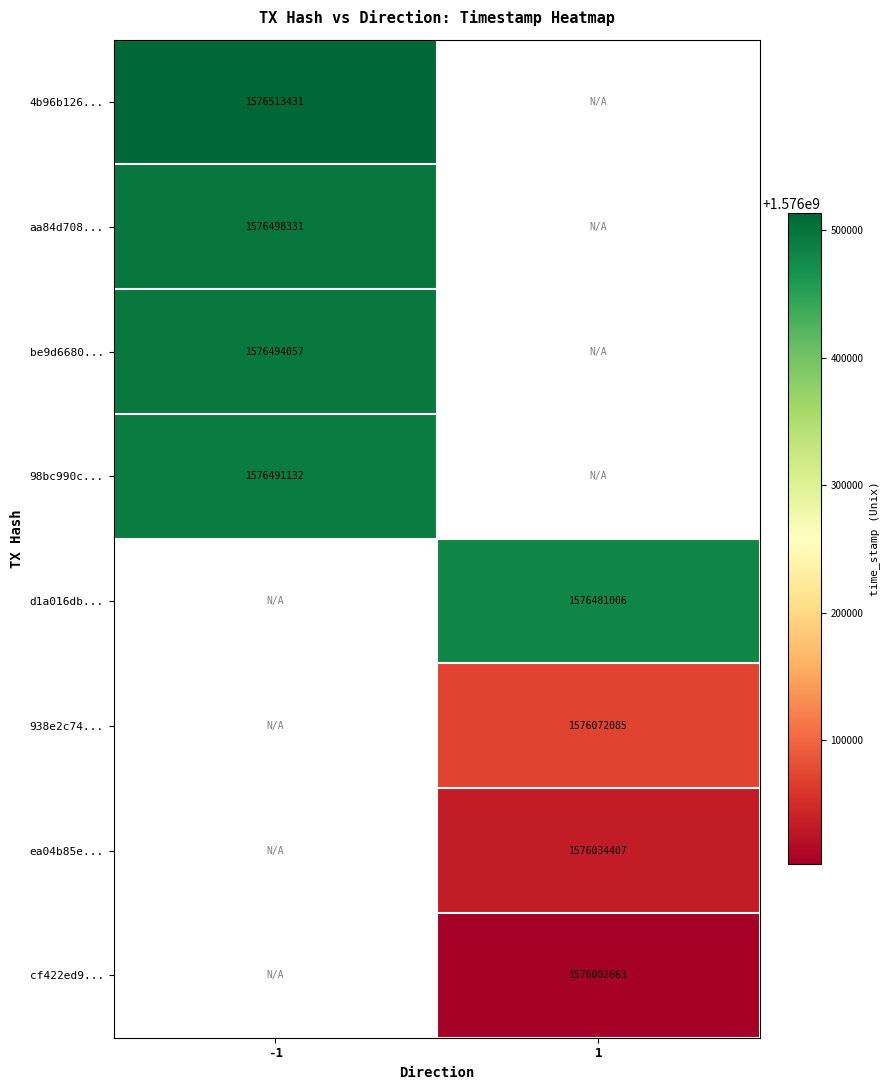

Is the value of ea04b85e... at 1 greater than the value of 938e2c74... at 1?

No